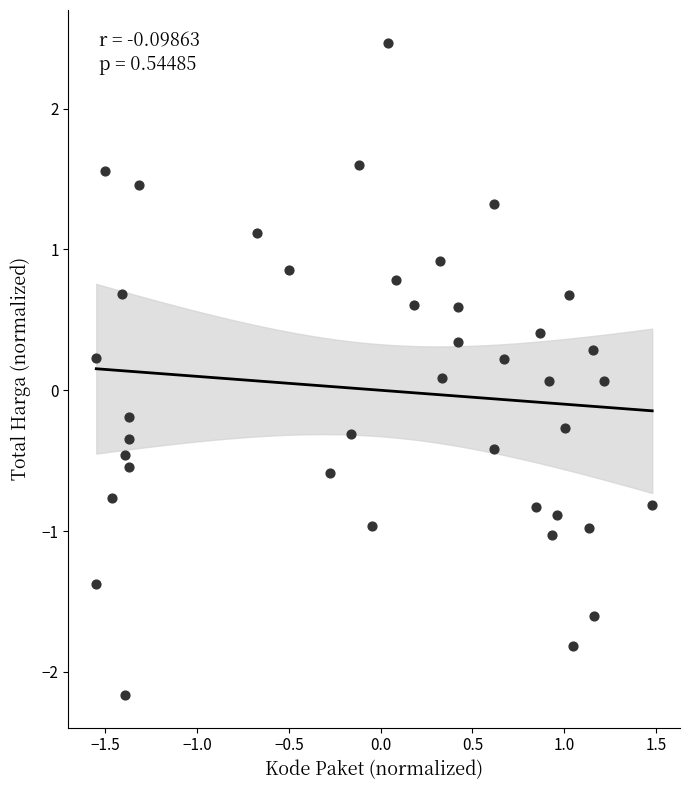

What is the range of X values (max minus min)?

3.0